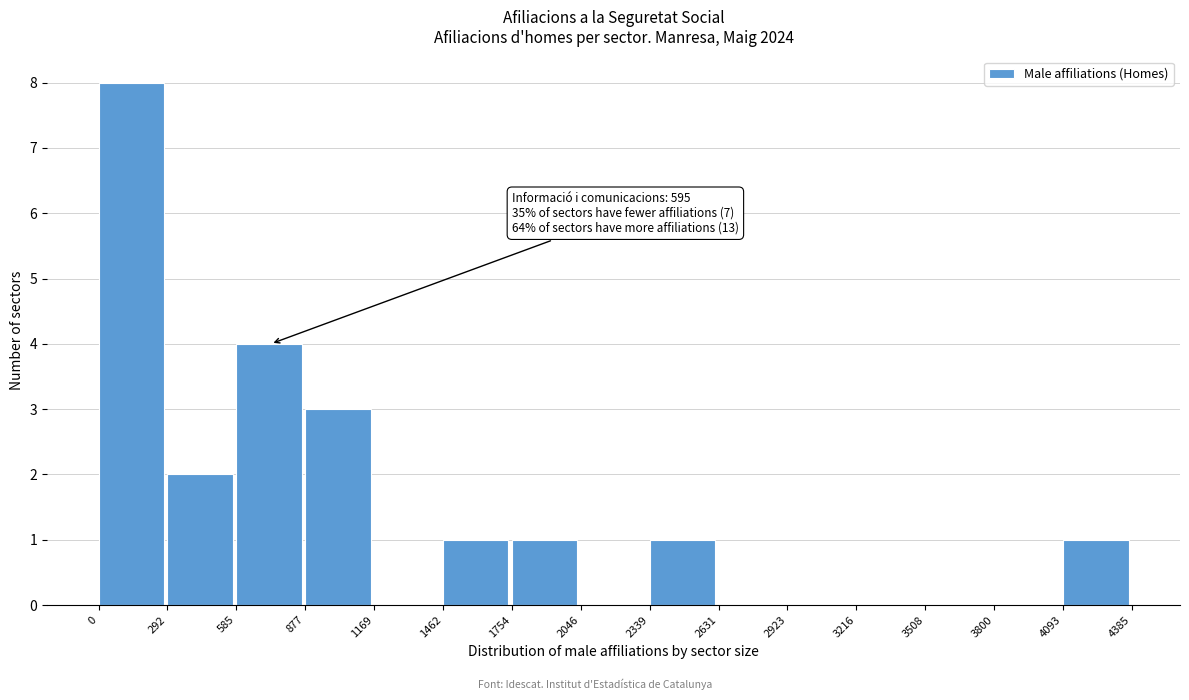

Which range on the x-axis has the tallest bar?

0 to 292